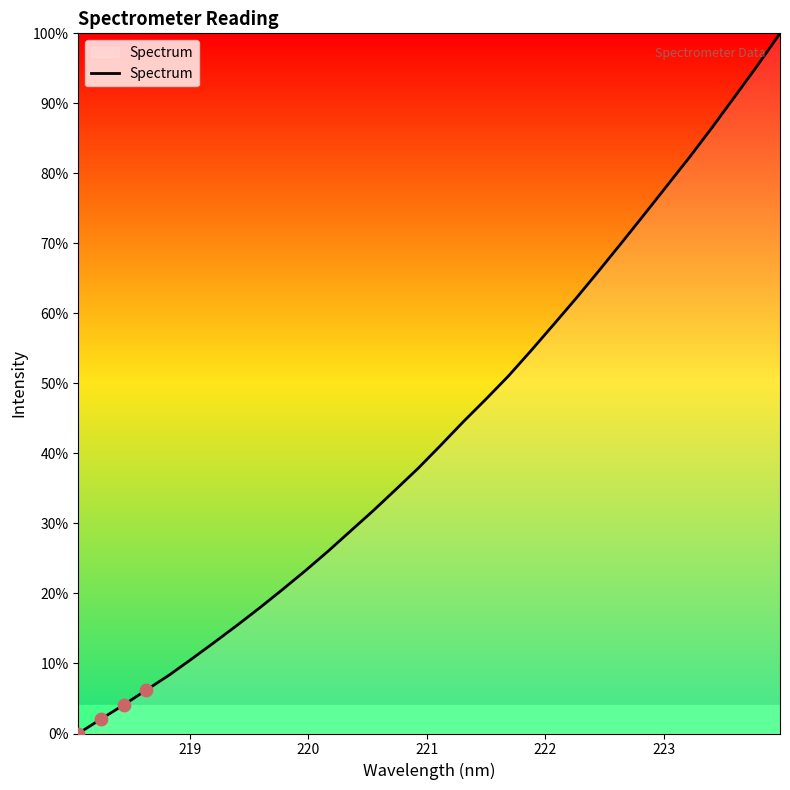

Is this an area chart (filled region under the line)?

Yes